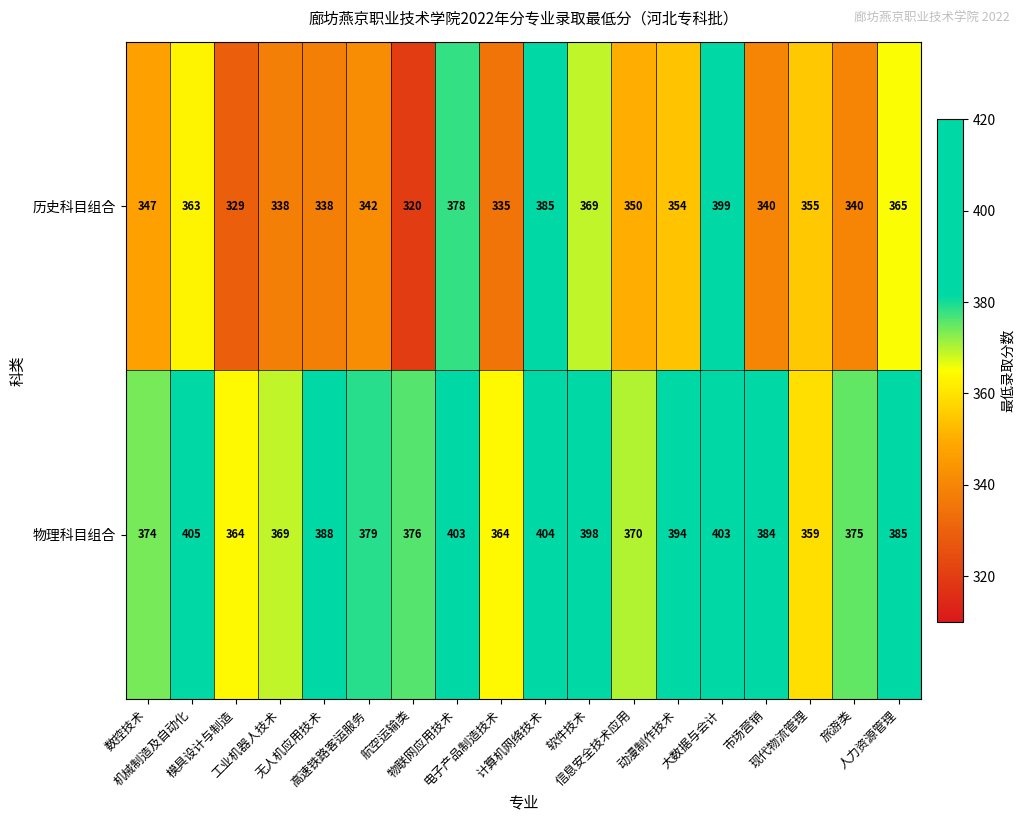

At how many categories does at least one series exceed 338?

18